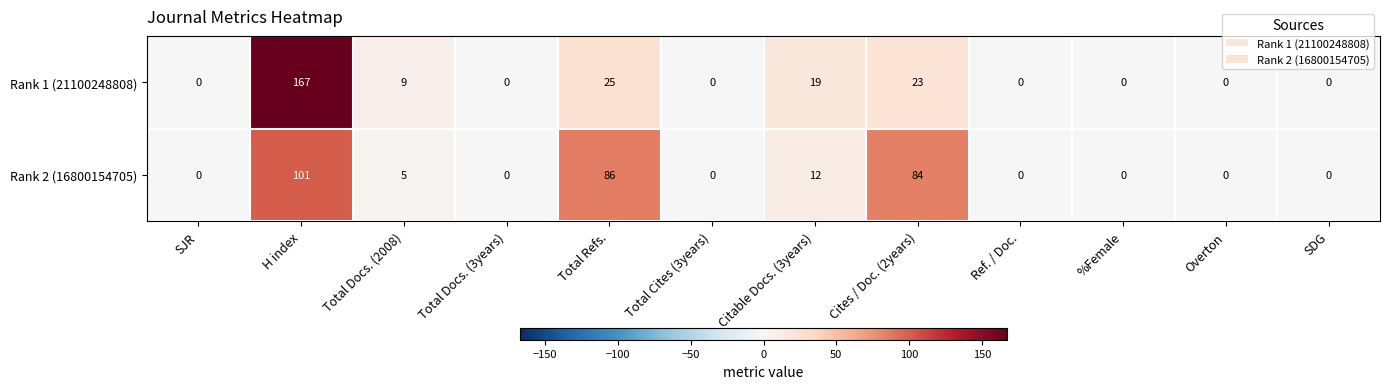

Rank the series by their average value, from highest to lowest.

Rank 2 (16800154705), Rank 1 (21100248808)